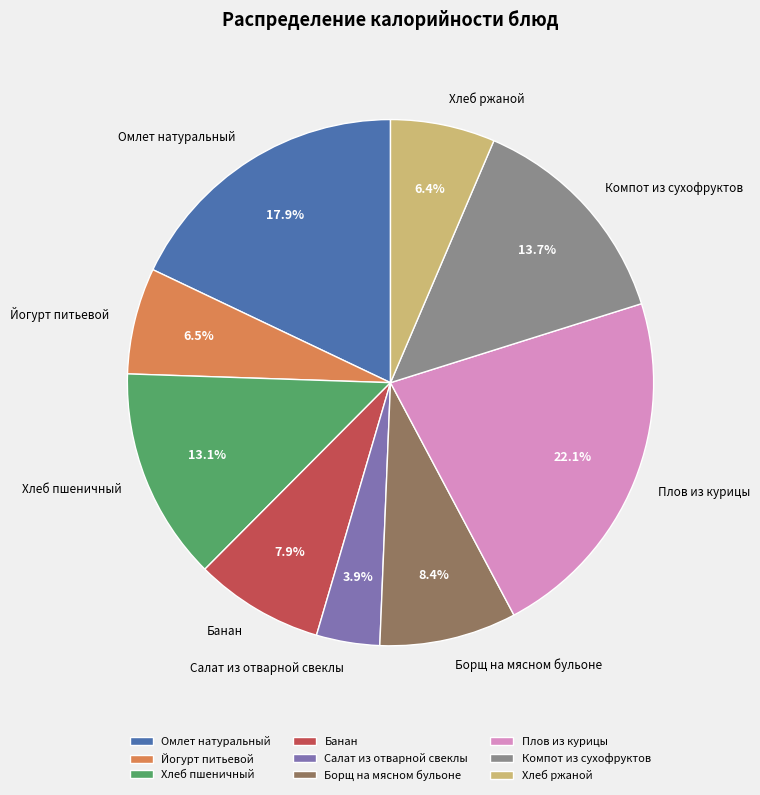

Does any single category account for the majority?

No